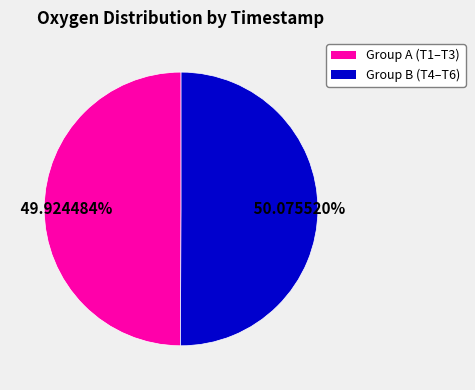

Does any single category account for the majority?

Yes